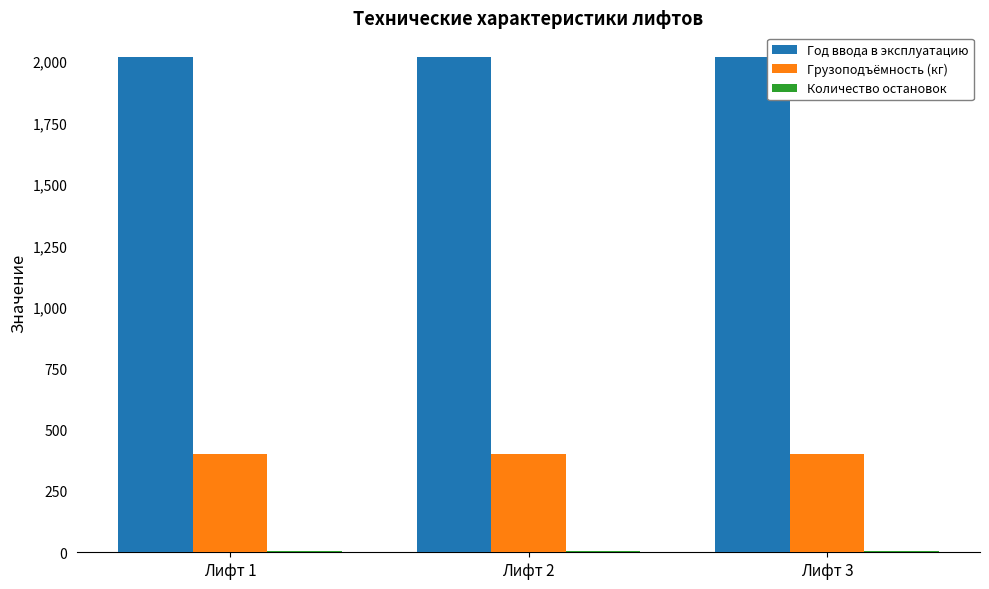

What is the minimum value shown in the chart?

7